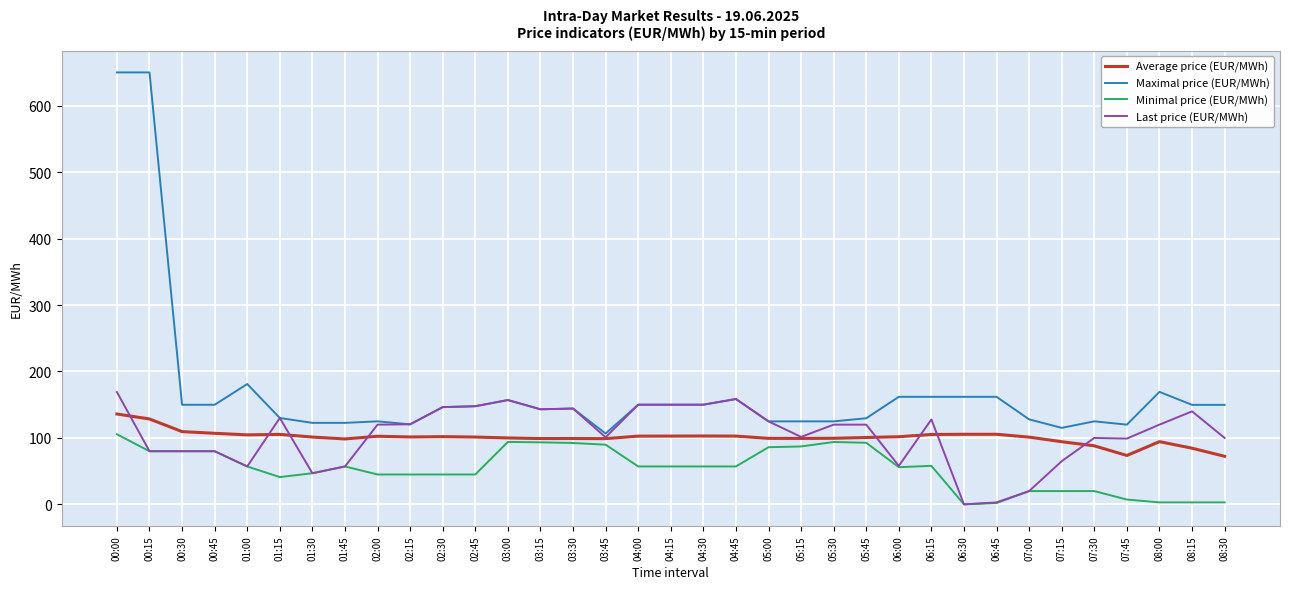

What is the highest value of the Last price (EUR/MWh) series?

169.0